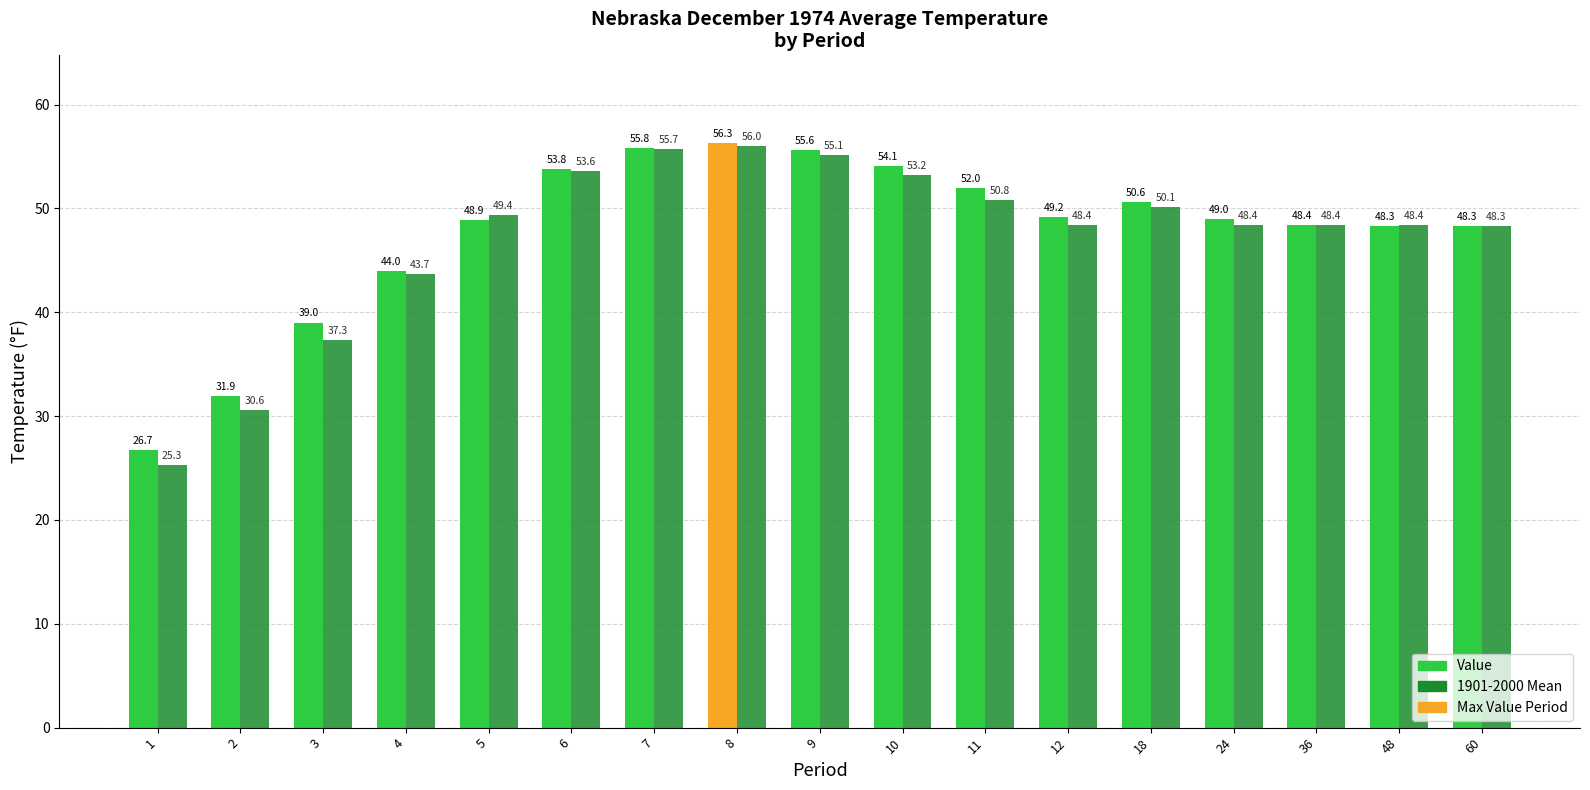

What is the lowest value of the Value series?

26.7